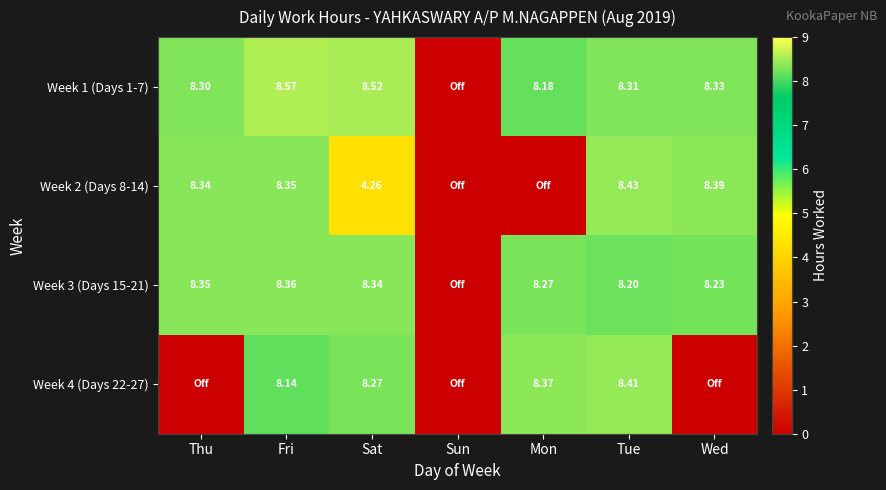

How many categories are shown in the chart?

7